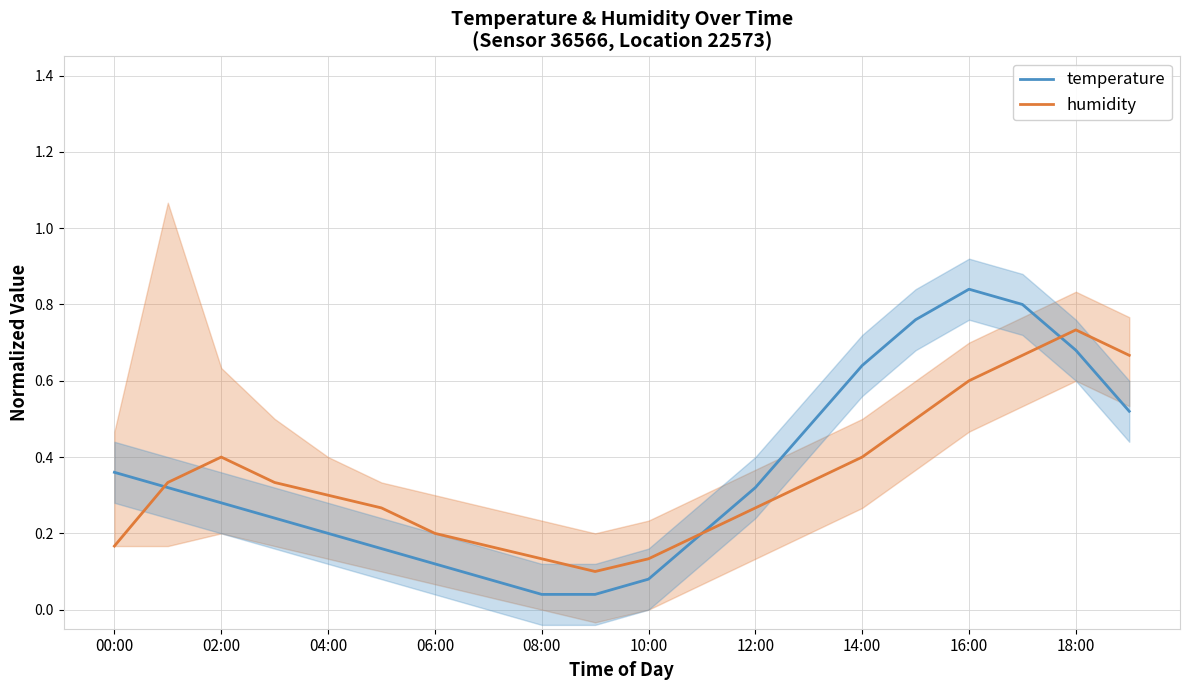

How many times do humidity and temperature cross each other?

3